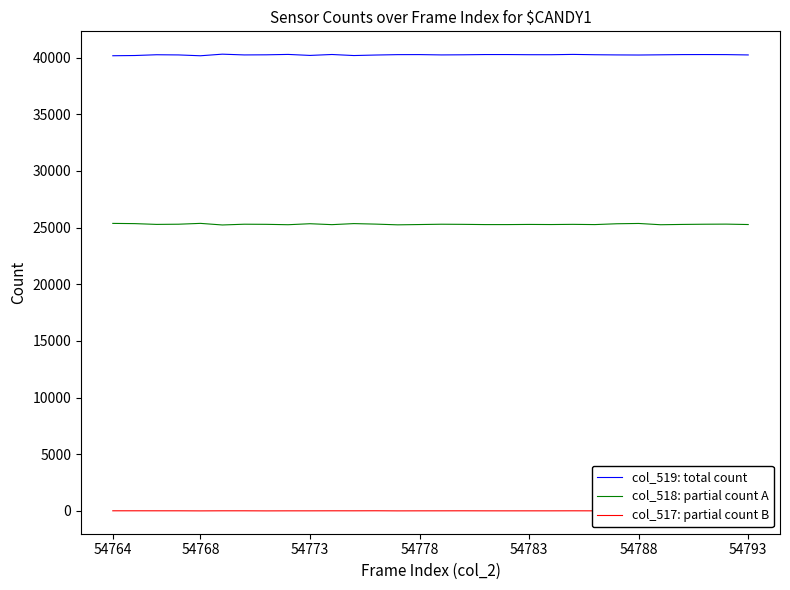

List the series in order of their peak value, highest first.

col_519: total count, col_518: partial count A, col_517: partial count B